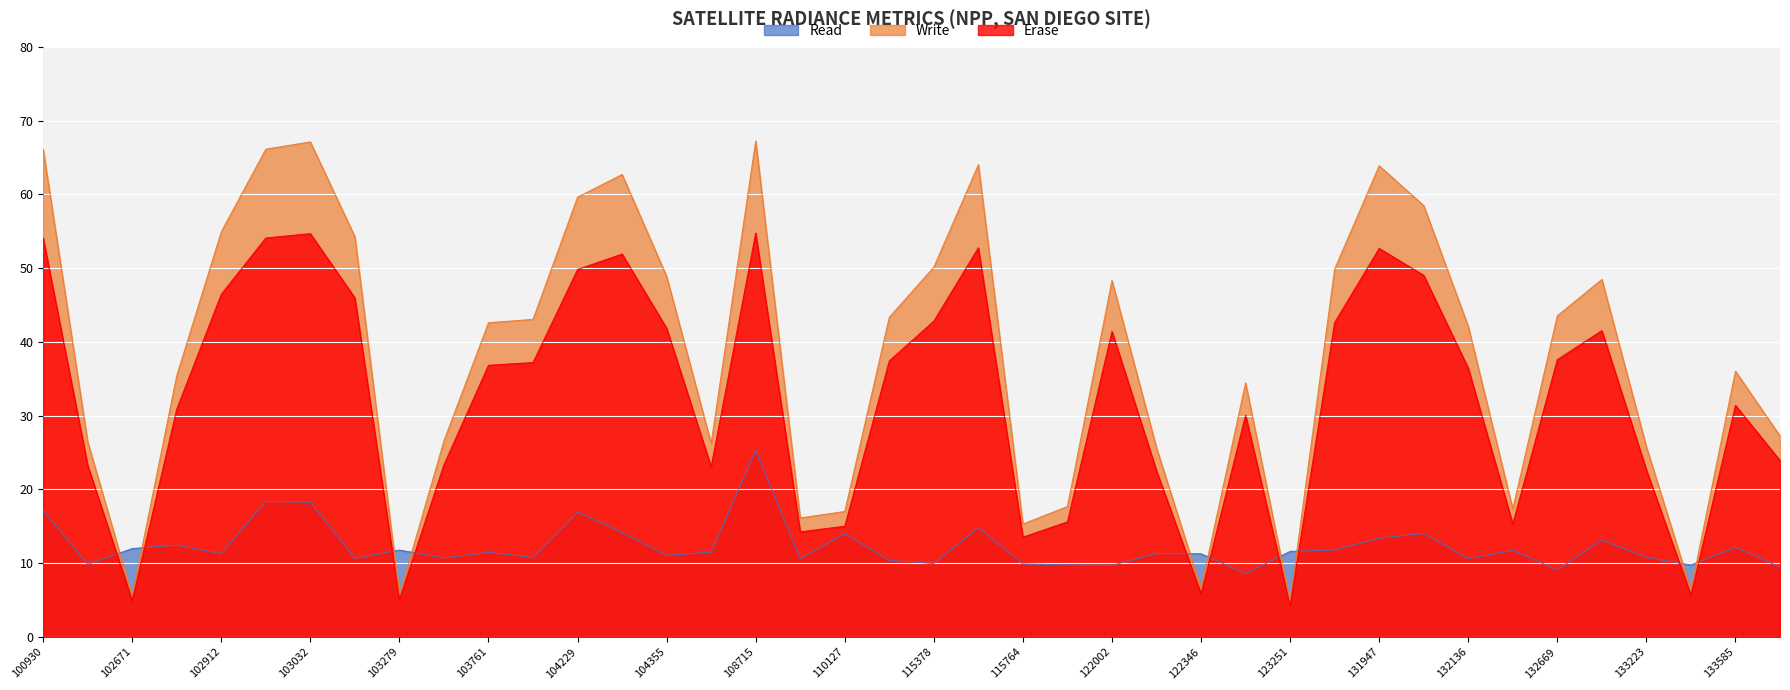

Reading left to right, transcribe all the data shown in this chart.

Read: 100930=17.1	102551=9.8	102671=12.0	102792=12.4	102912=11.3	102920=18.4	103032=18.3	103040=10.6	103279=11.8	103397=10.7	103761=11.5	104112=10.8	104229=16.9	104236=14.2	104355=11.1	108015=11.5	108715=25.3	109954=10.6	110127=14.0	110299=10.4	115378=9.9	115500=14.8	115764=9.9	115893=9.8	122002=9.7	122178=11.3	122346=11.3	123073=8.6	123251=11.6	131768=11.8	131947=13.4	131961=14.0	132136=10.6	132488=11.7	132669=9.1	133040=13.1	133223=10.8	133405=9.7	133585=12.1	134505=9.5
Write: 100930=66.1	102551=26.5	102671=5.5	102792=35.4	102912=54.9	102920=66.1	103032=67.1	103040=54.2	103279=5.7	103397=26.6	103761=42.6	104112=43.0	104229=59.6	104236=62.7	104355=48.9	108015=26.2	108715=67.2	109954=16.1	110127=17.0	110299=43.3	115378=50.1	115500=64.0	115764=15.3	115893=17.7	122002=48.3	122178=25.6	122346=6.6	123073=34.4	123251=4.8	131768=49.9	131947=63.9	131961=58.5	132136=42.1	132488=17.3	132669=43.5	133040=48.5	133223=25.8	133405=6.4	133585=36.0	134505=27.2
Erase: 100930=54.1	102551=23.3	102671=4.9	102792=30.9	102912=46.4	102920=54.1	103032=54.7	103040=45.9	103279=5.1	103397=23.3	103761=36.8	104112=37.2	104229=49.8	104236=51.9	104355=41.8	108015=23.0	108715=54.7	109954=14.2	110127=15.0	110299=37.4	115378=42.8	115500=52.7	115764=13.5	115893=15.6	122002=41.4	122178=22.5	122346=5.8	123073=30.1	123251=4.2	131768=42.6	131947=52.7	131961=49.0	132136=36.4	132488=15.3	132669=37.6	133040=41.5	133223=22.6	133405=5.6	133585=31.4	134505=23.9